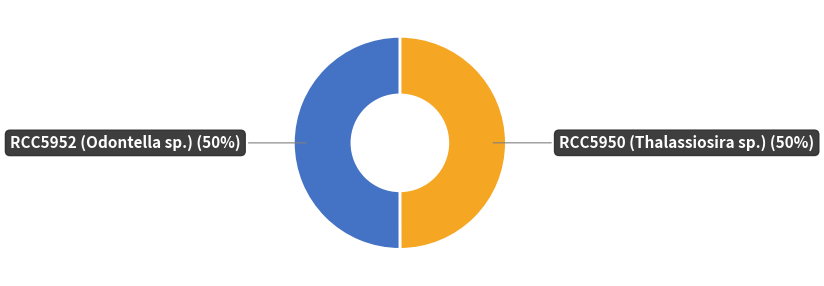

Do RCC5952 (Odontella sp.) and RCC5950 (Thalassiosira sp.) together represent more than half of the pie?

Yes